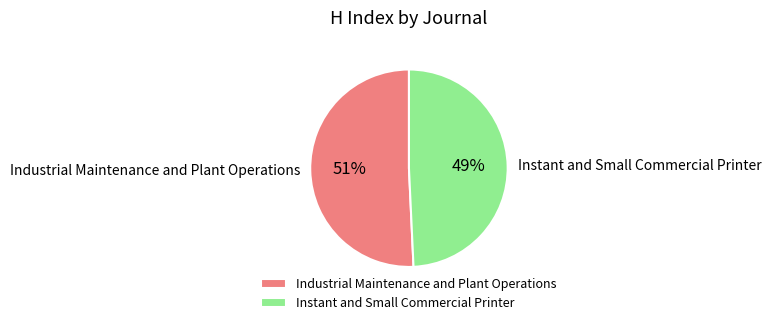

True or false: Industrial Maintenance and Plant Operations accounts for 51% of the total.

True